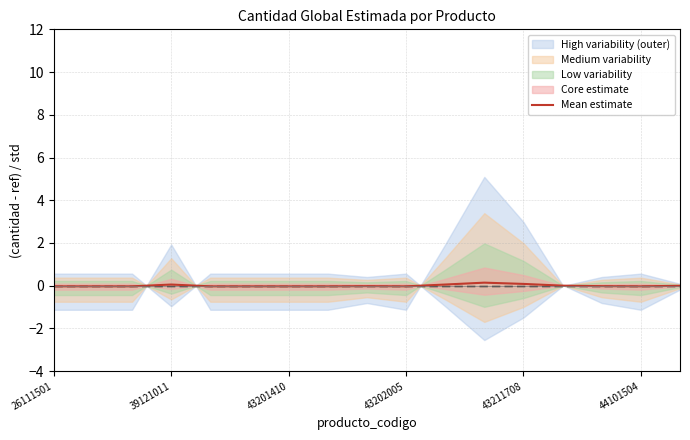

How many interior local valleys (lower than both neighbors) does the data have?

2